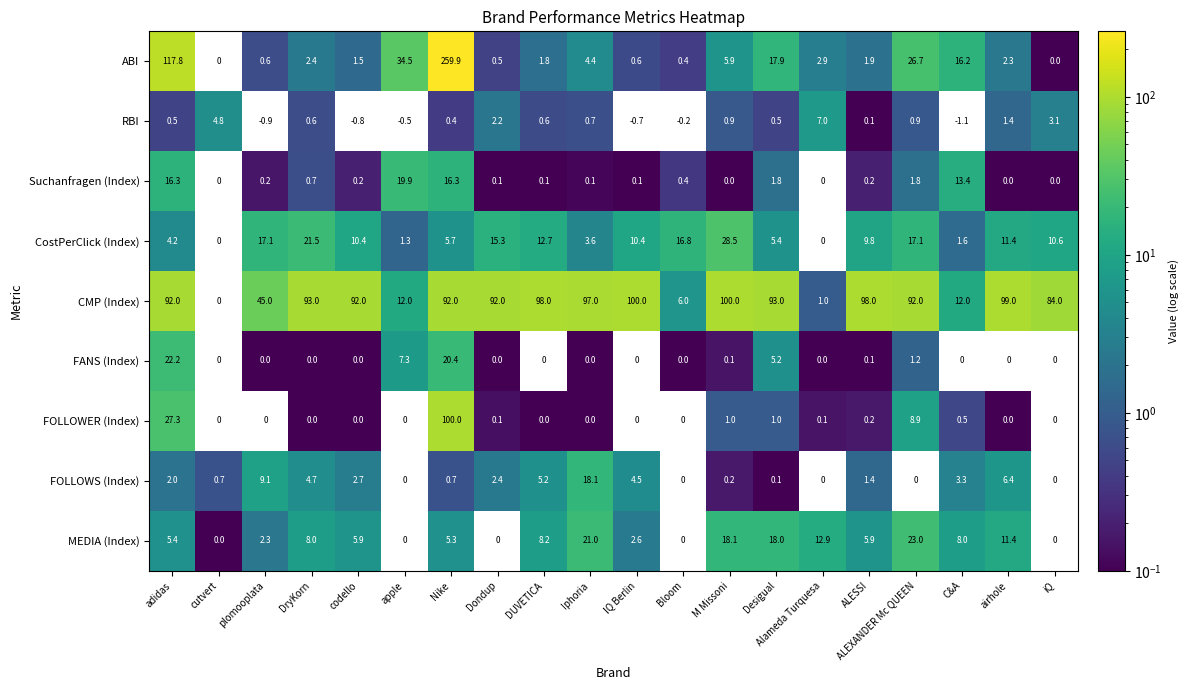

How many distinct data groups are displayed?

9